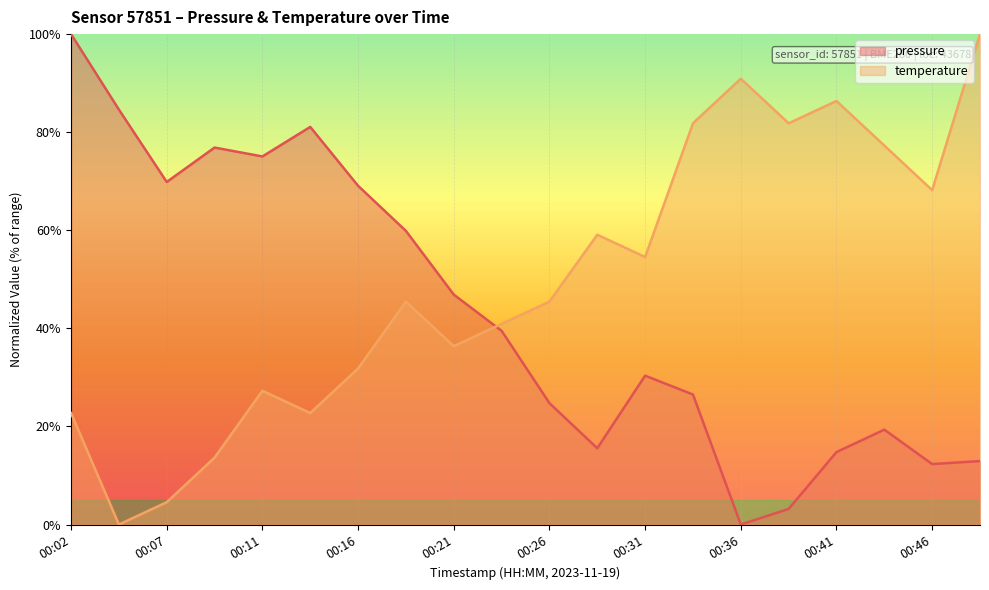

Rank the series by their maximum value, from highest to lowest.

pressure, temperature